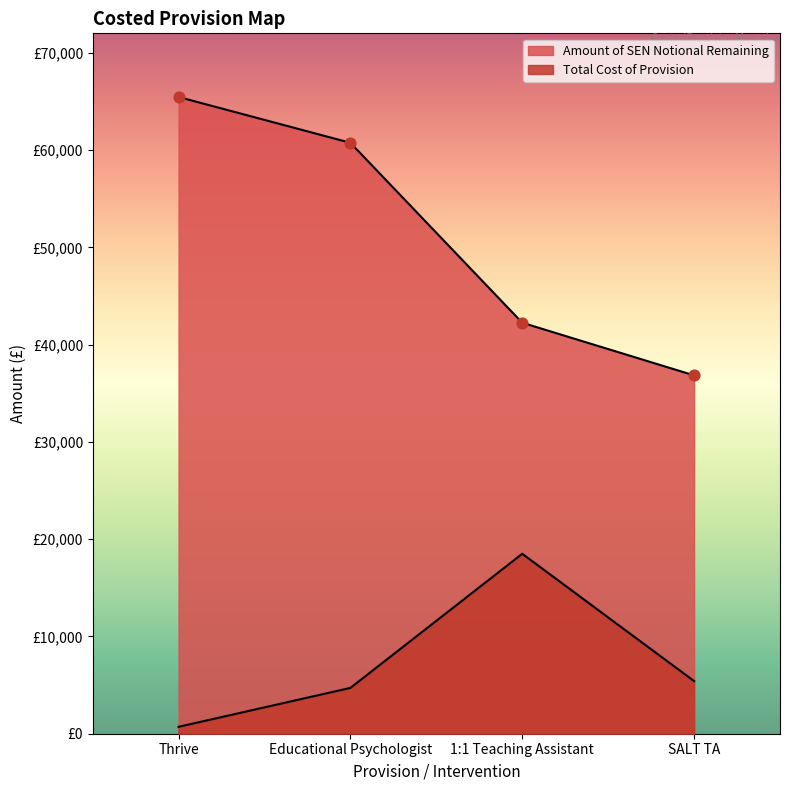

What is the total value across all series at 1:1 Teaching Assistant?

60752.9